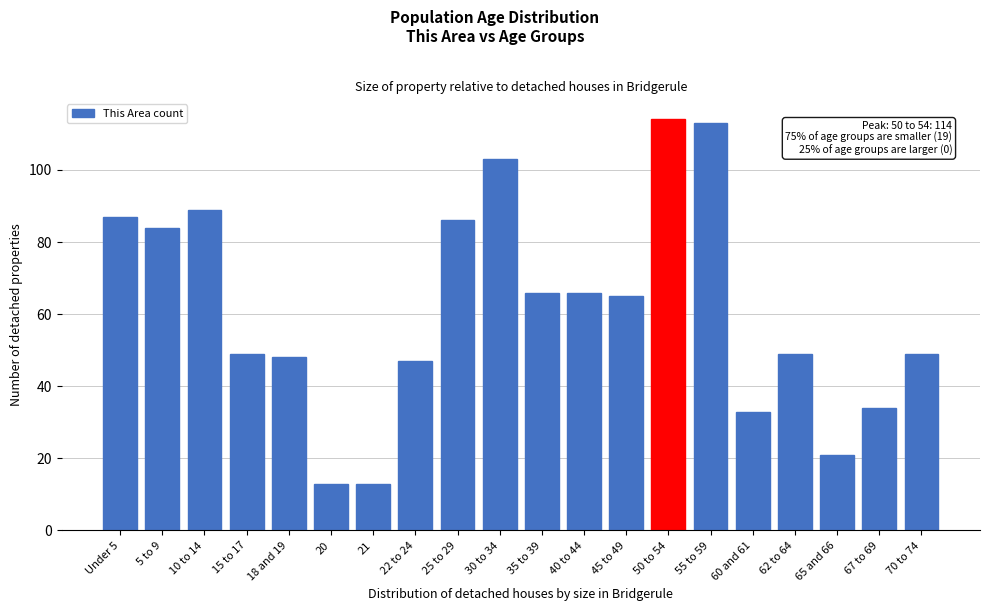

Reading right to left, what are all the values shown in this chart?

70 to 74=49	67 to 69=34	65 and 66=21	62 to 64=49	60 and 61=33	55 to 59=113	50 to 54=114	45 to 49=65	40 to 44=66	35 to 39=66	30 to 34=103	25 to 29=86	22 to 24=47	21=13	20=13	18 and 19=48	15 to 17=49	10 to 14=89	5 to 9=84	Under 5=87